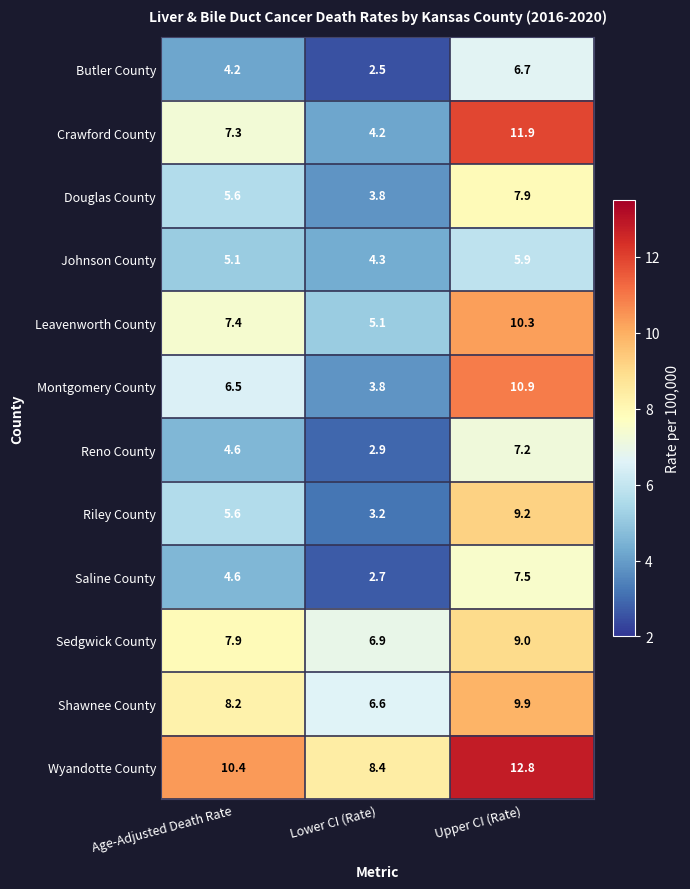

What is the sum of all Butler County values?

13.4